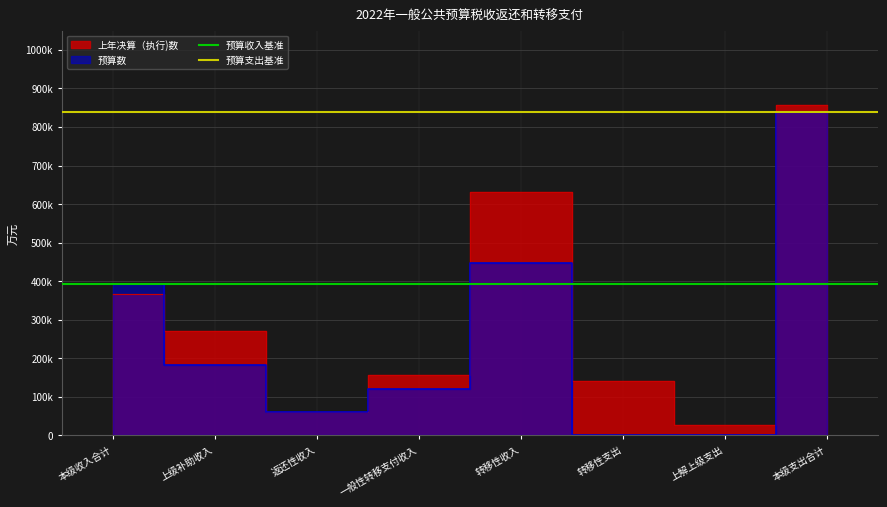

What is the label of the 2nd point from the left?

上级补助收入